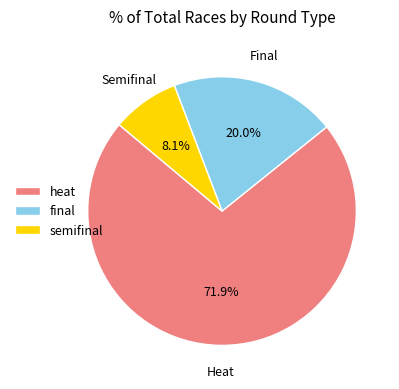

Approximately how many times larger is the value at final compared to semifinal?

2.5